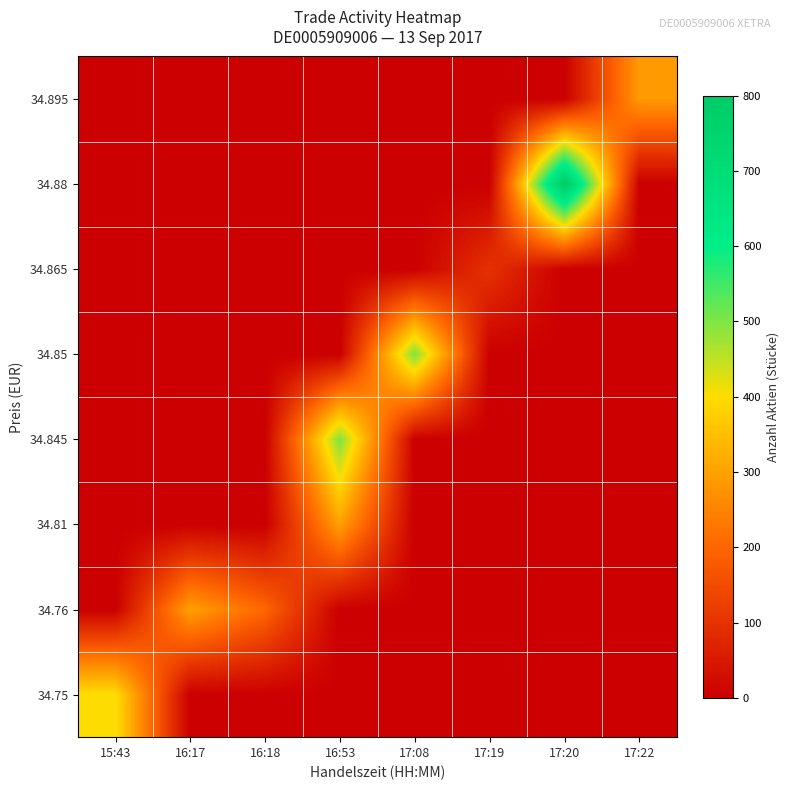

Rank the series by their maximum value, from highest to lowest.

34.88, 34.845, 34.85, 34.75, 34.76, 34.81, 34.895, 34.865